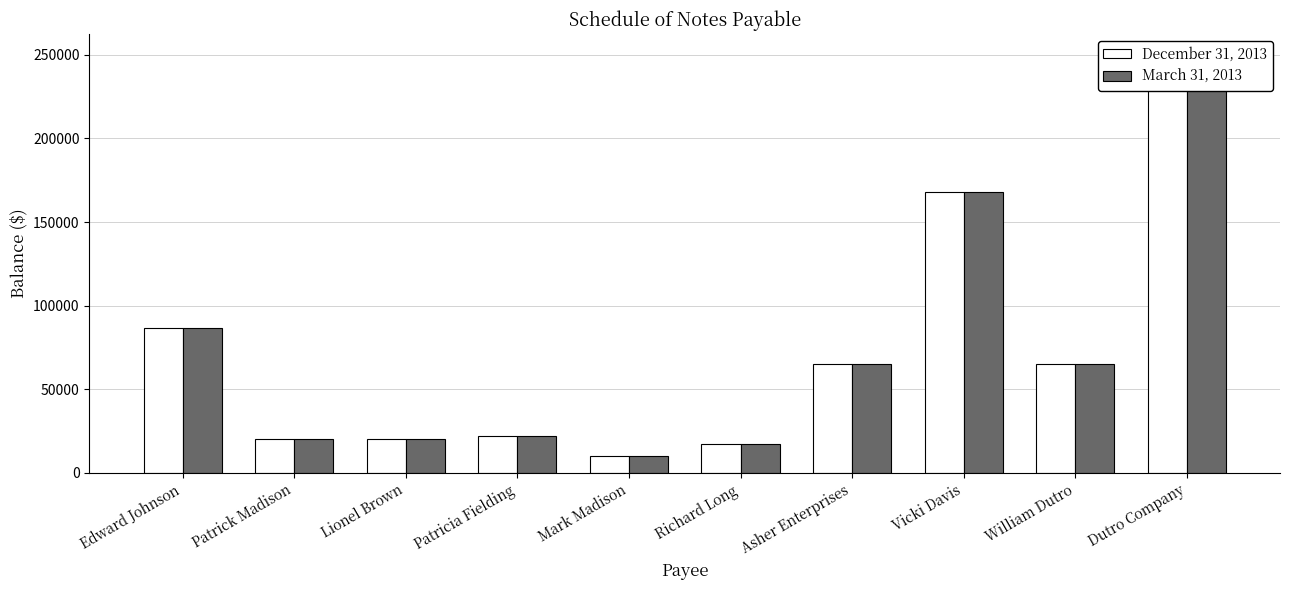

How many bars are there in total?

20